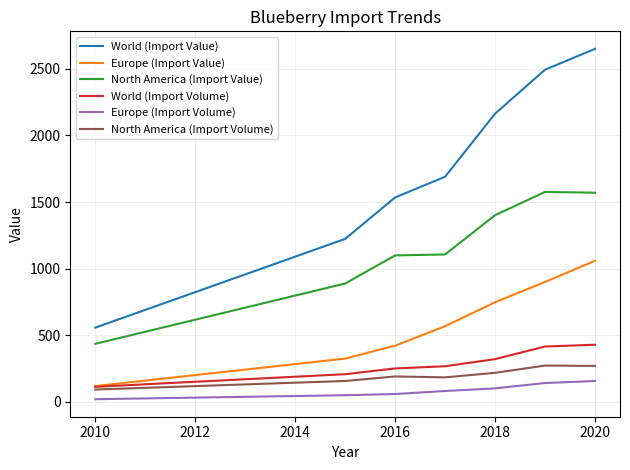

True or false: North America (Import Volume) and Europe (Import Volume) cross at least once.

False